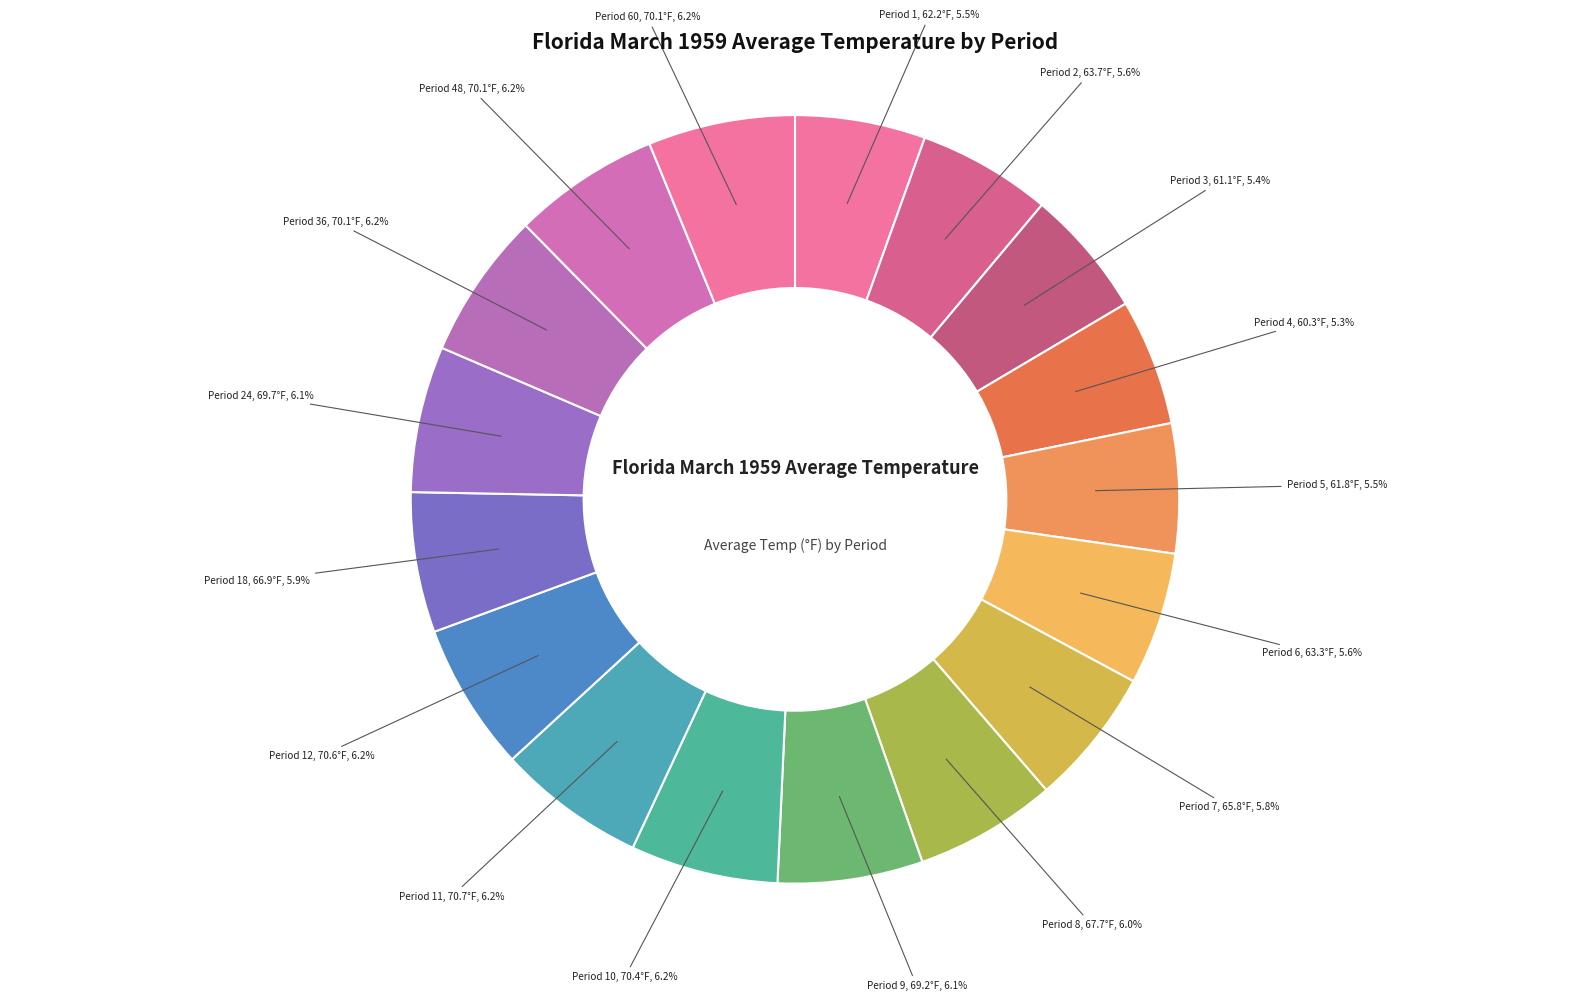

Does any single category account for the majority?

No